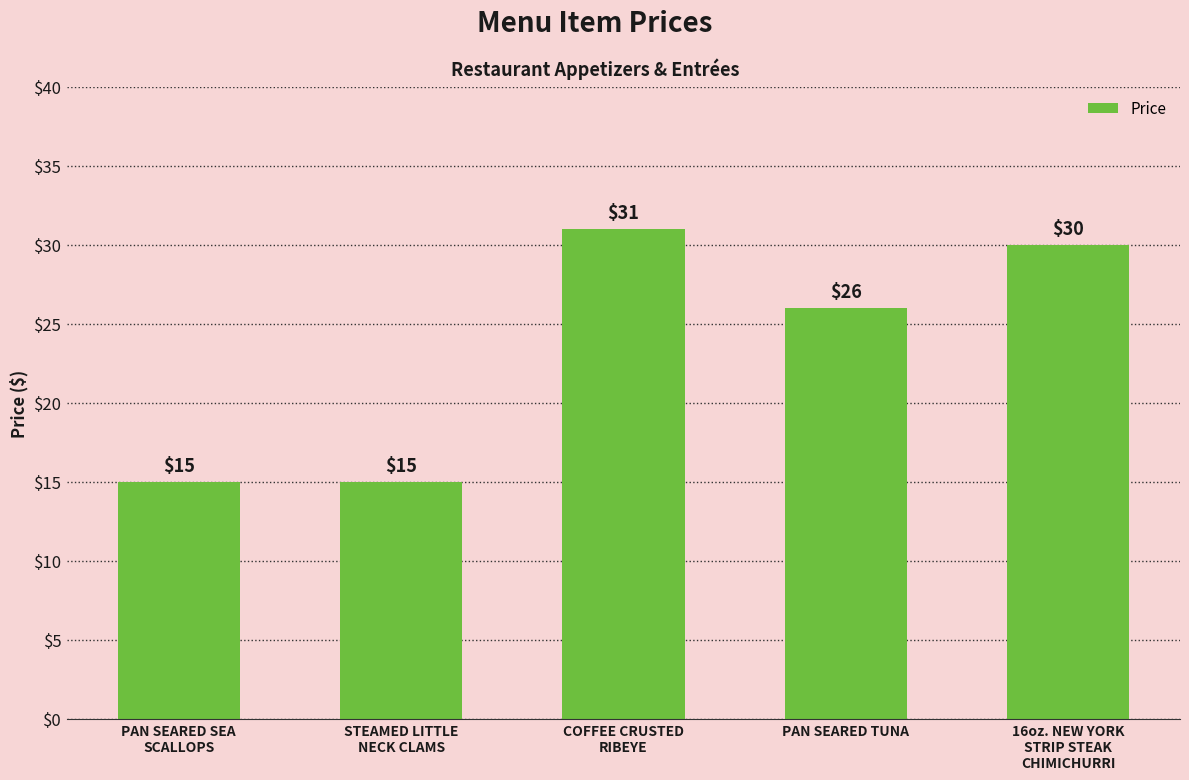

The chart shows a value of 44 at COFFEE CRUSTED
RIBEYE. True or false?

False